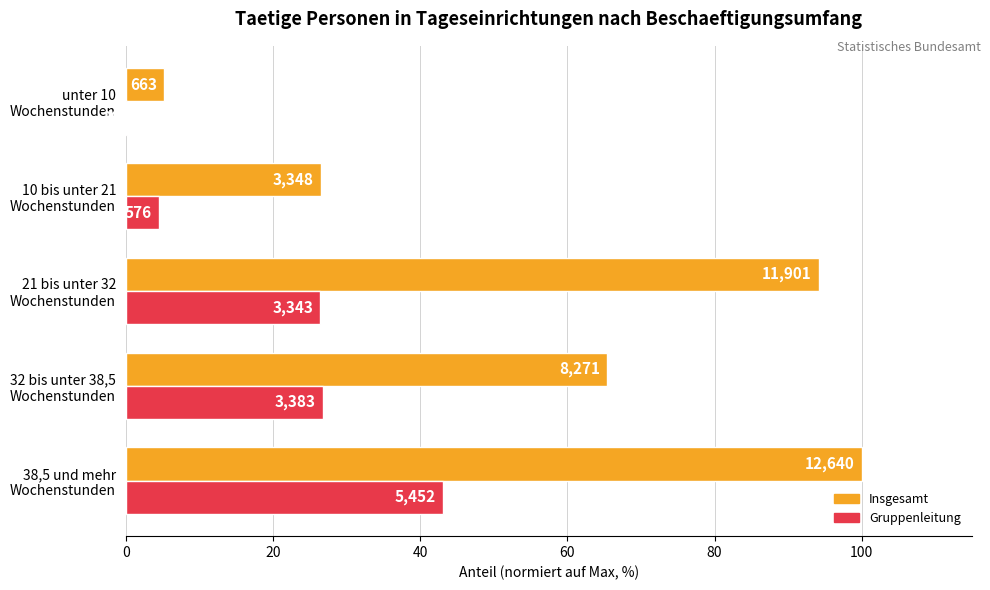

What are all the series names shown in the legend?

Insgesamt, Gruppenleitung